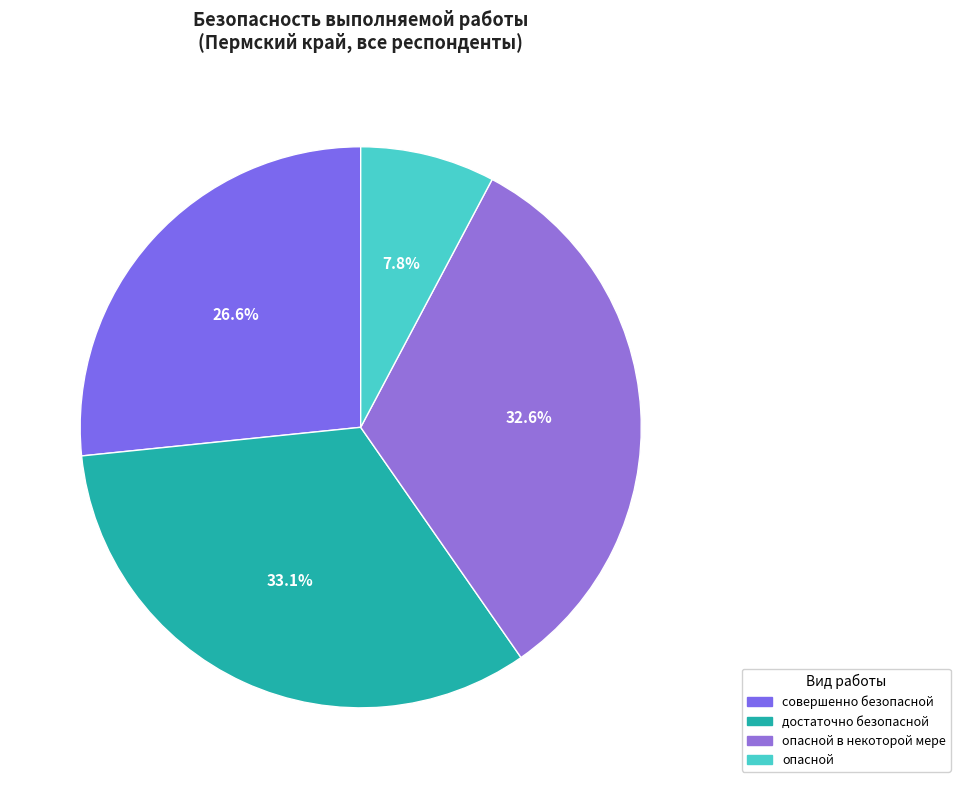

Which slice is the largest?

достаточно безопасной